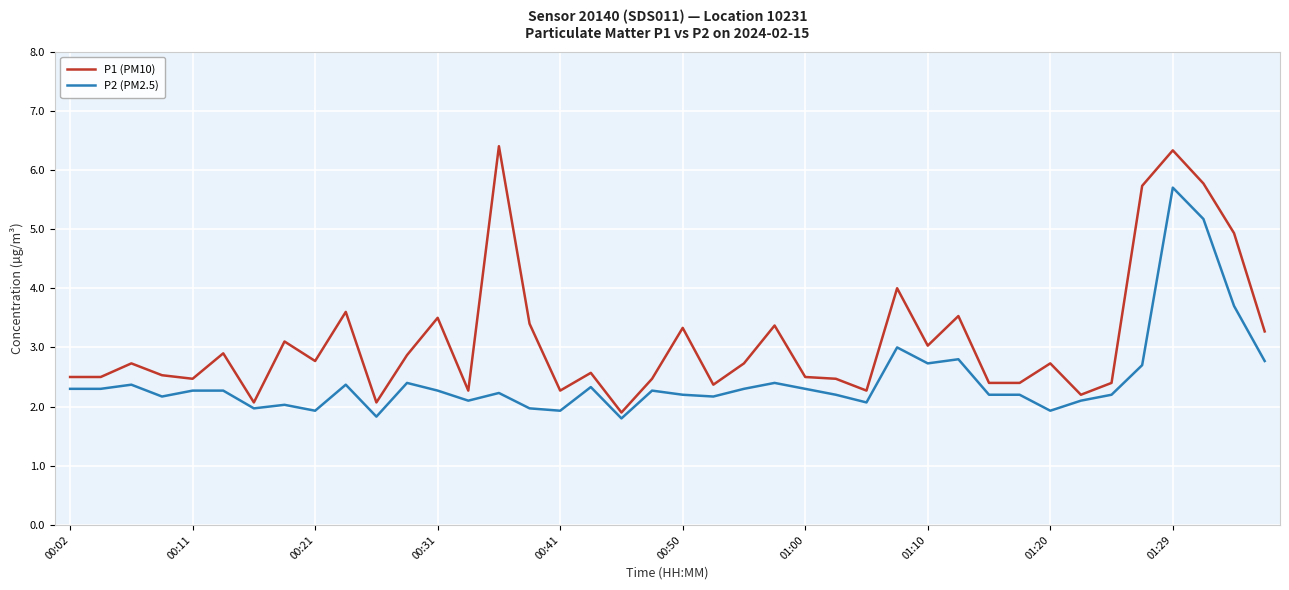

What is the maximum value shown in the chart?

6.4